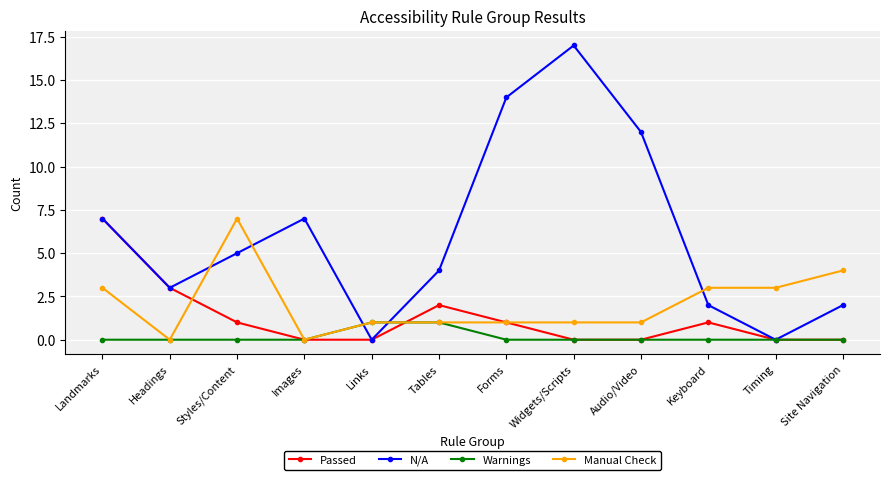

What is the value of the N/A point at the 4th from the left?

7